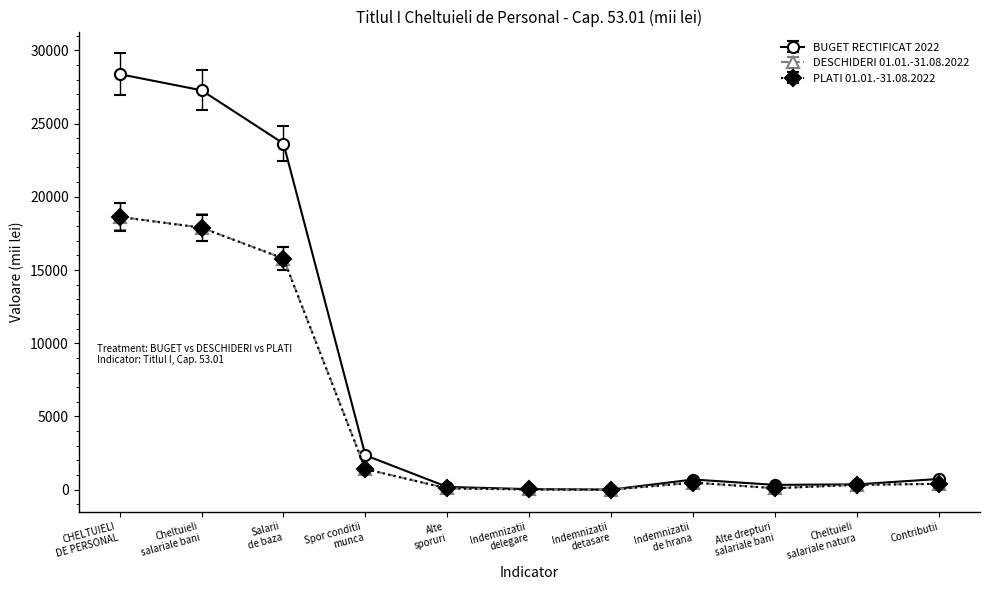

What is the value of the BUGET RECTIFICAT 2022 point at the 3rd from the left?

23636.0